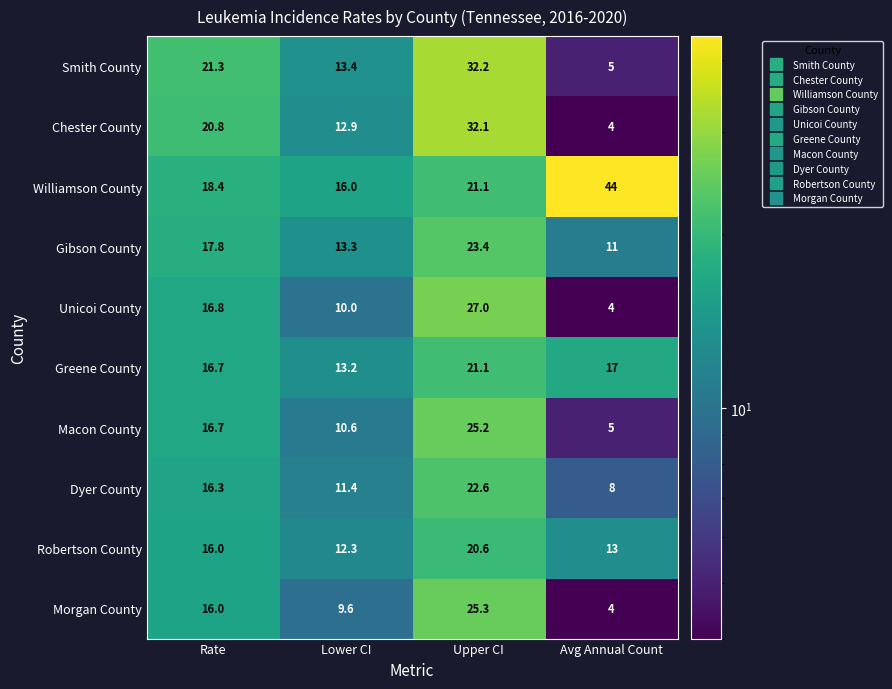

What is the average value of the Morgan County series?

13.7